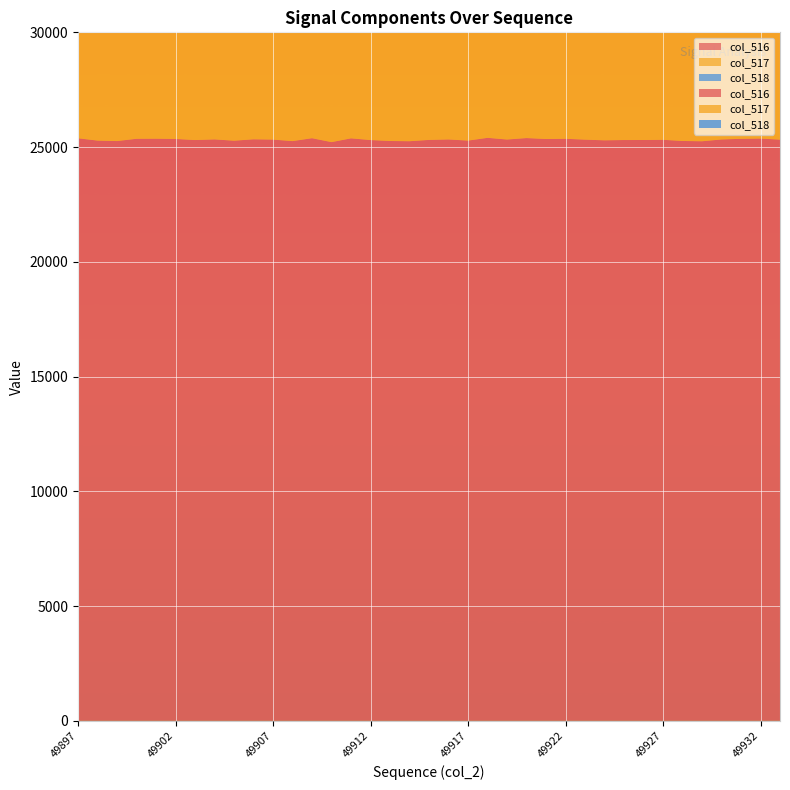

Reading left to right, list all the values displayed in this chart.

col_516: 25383	25282	25262	25361	25365	25354	25306	25334	25278	25338	25326	25260	25386	25216	25380	25306	25265	25255	25312	25332	25282	25402	25329	25392	25351	25361	25324	25294	25307	25308	25317	25266	25253	25331	25360	25371	25323
col_517: 8574	8414	8717	8591	8812	8872	9239	9439	9702	9198	8812	8843	9253	8495	8574	8331	8164	8682	8607	8341	8314	8656	8483	9319	9509	8891	9006	8890	8306	8156	7637	7722	7495	8156	7839	7702	7663
col_518: 16809	16868	16545	16770	16553	16482	16067	15895	15576	16140	16514	16417	16133	16721	16806	16975	17101	16573	16705	16973	16968	16746	16846	16073	15842	16470	16318	16404	17002	17175	17680	17544	17758	17175	17521	17669	17660